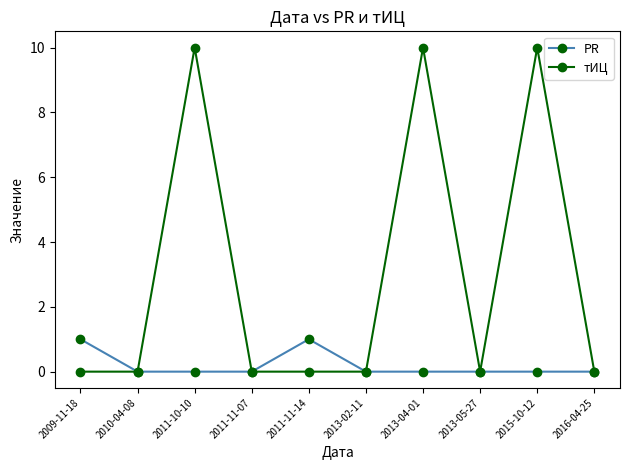

Rank the series by their average value, from lowest to highest.

PR, тИЦ